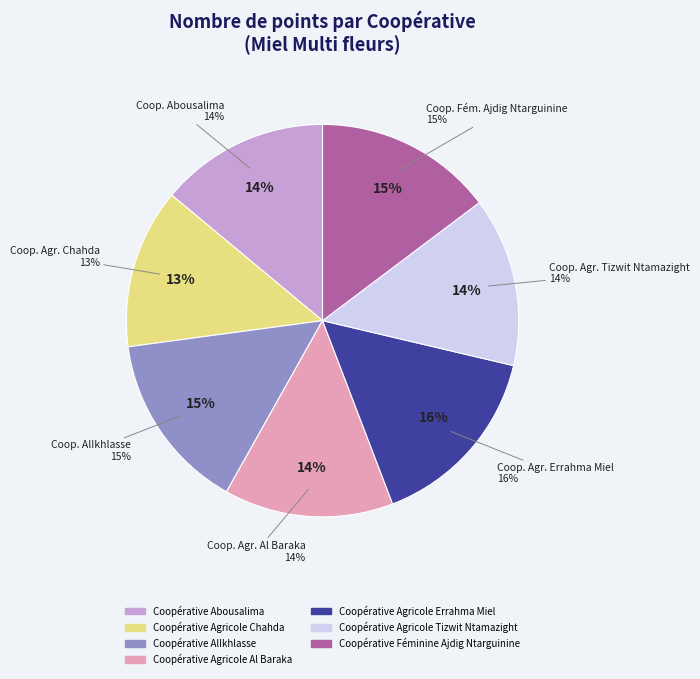

How many slices are in this pie chart?

7